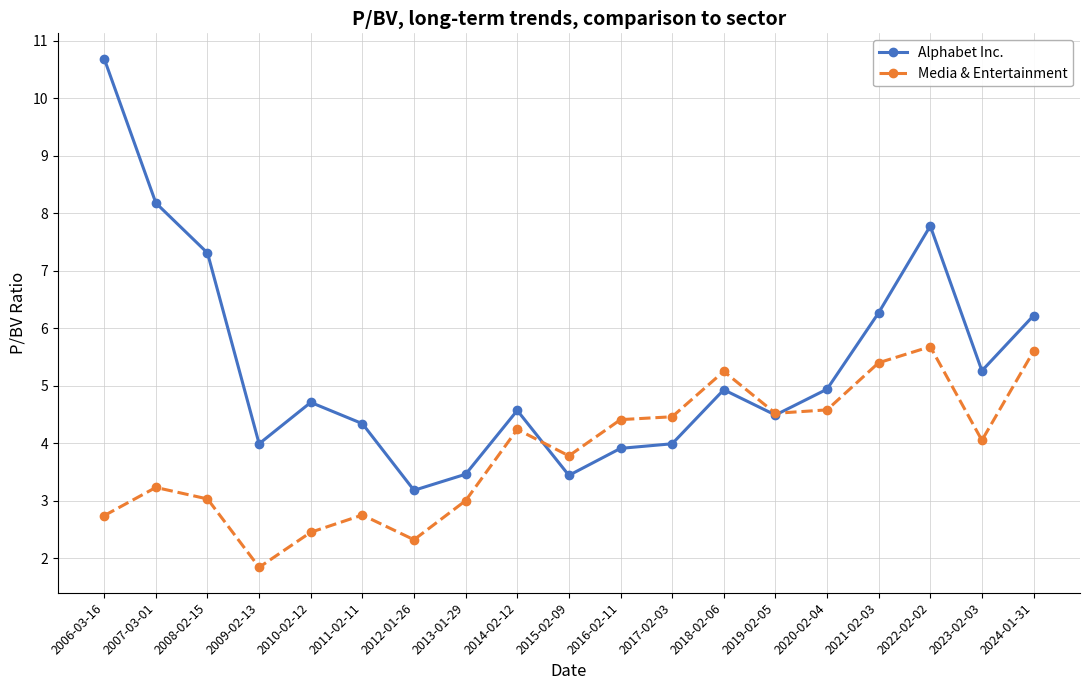

At which category does Alphabet Inc. reach its first local valley?

2009-02-13